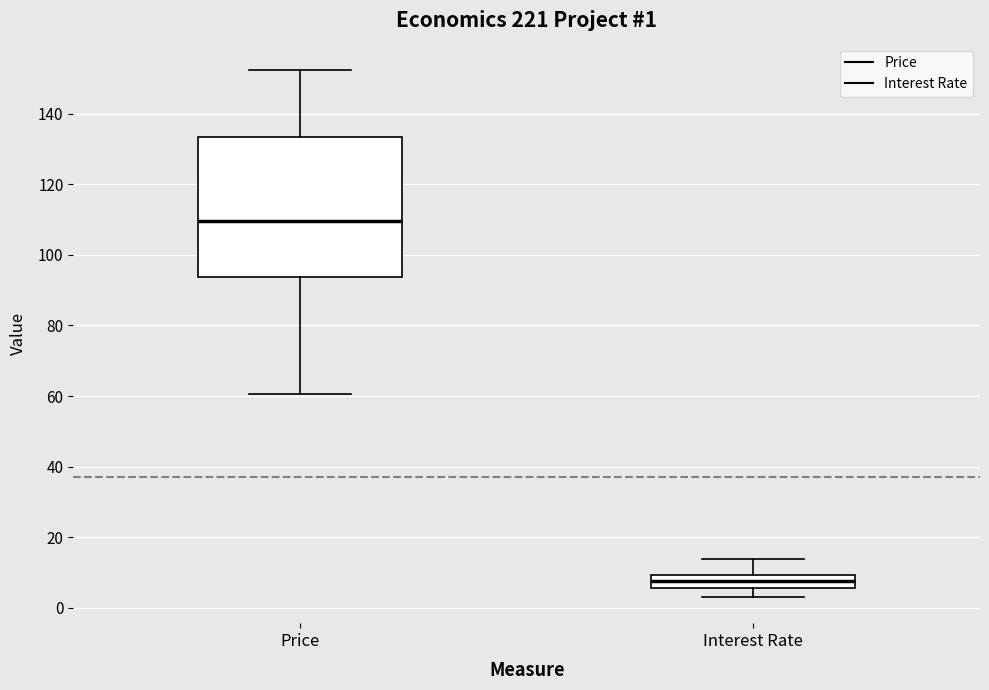

Comparing the boxes themselves (not the whiskers), which one is the tallest?

Price